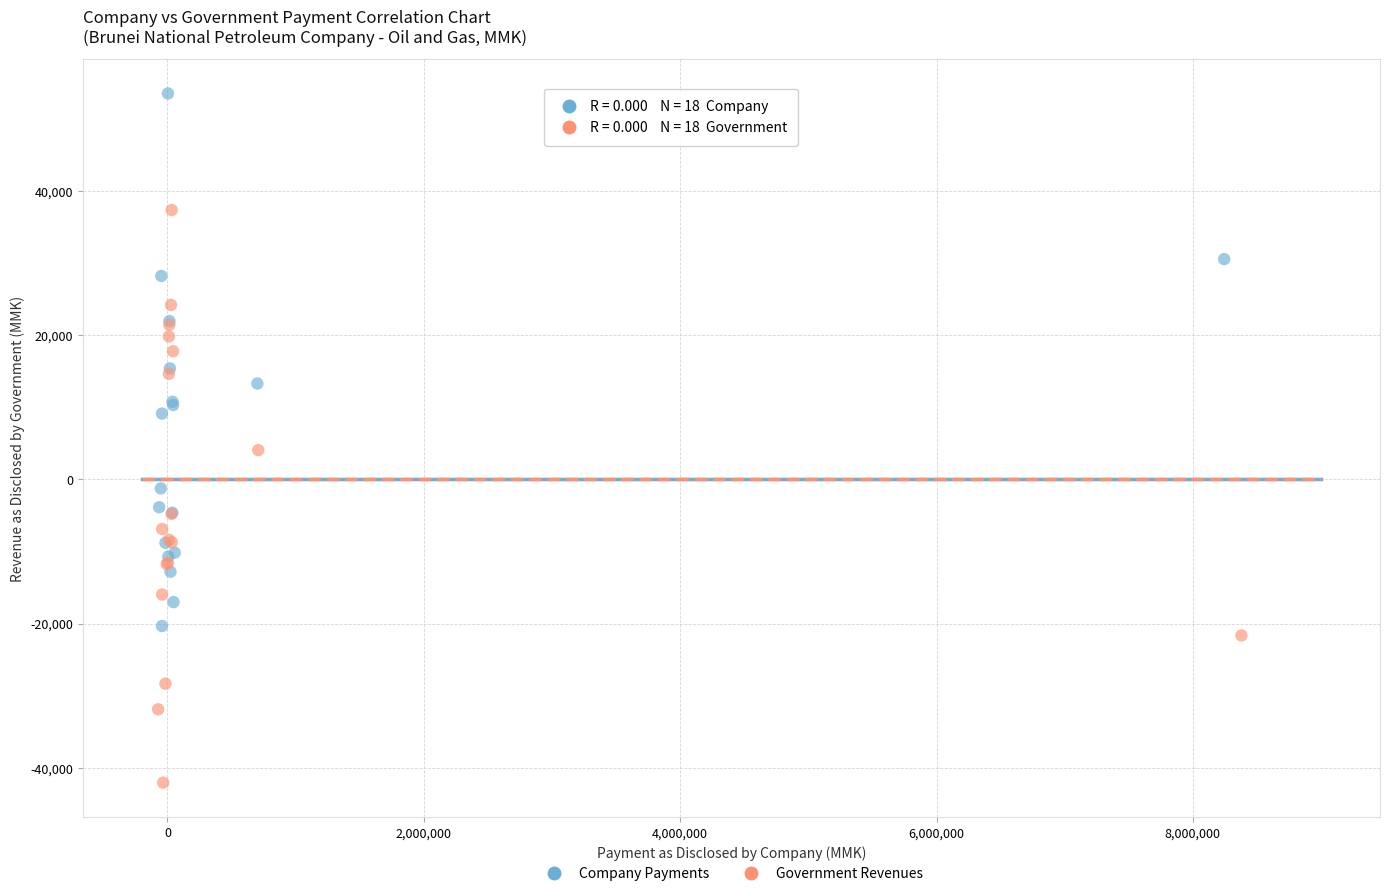

Which series reaches the maximum Y coordinate?

Company Payments